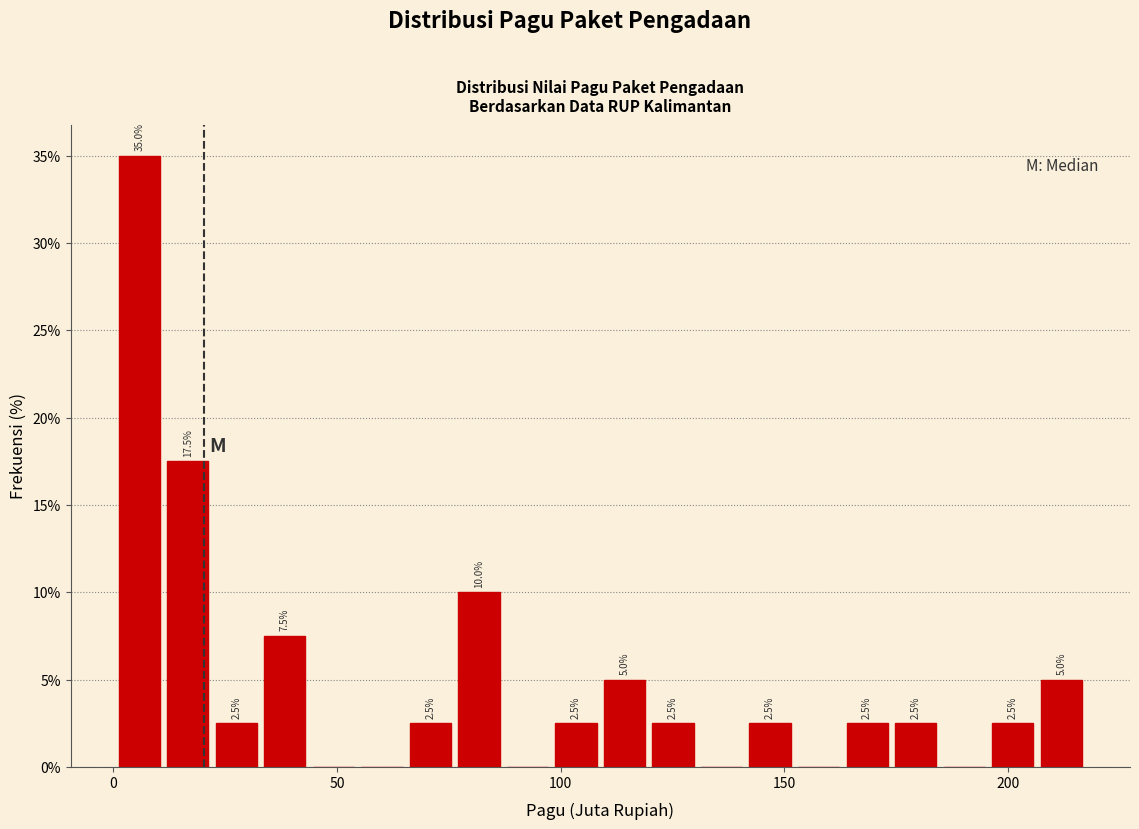

Around what value on the x-axis is the tallest bar? Give the approximate position of its centre, as read against the axis.

5